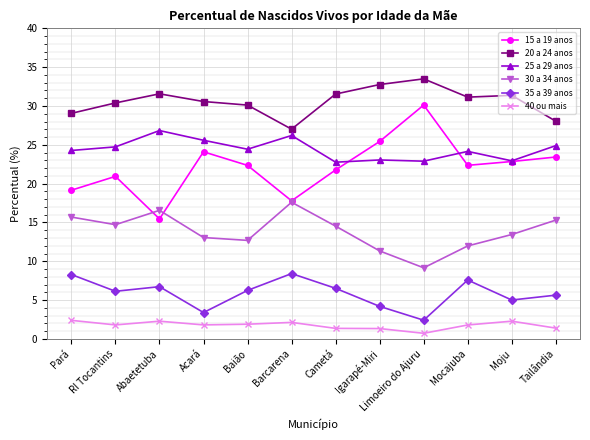

How many lines are shown in the chart?

6